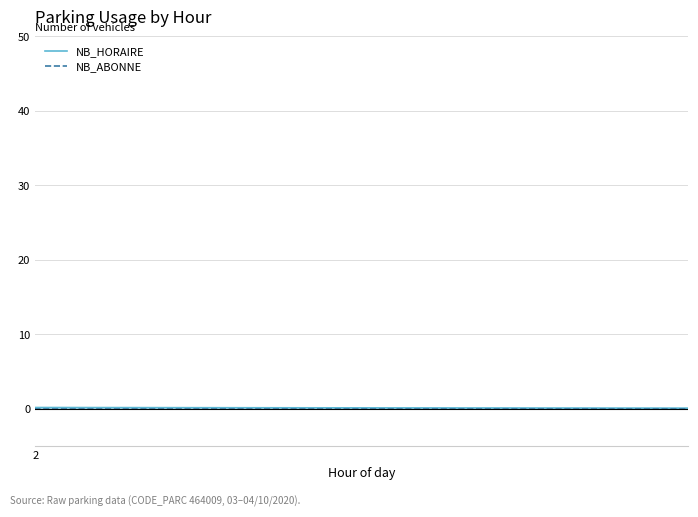

True or false: NB_HORAIRE has a value of -26 at 4.

False